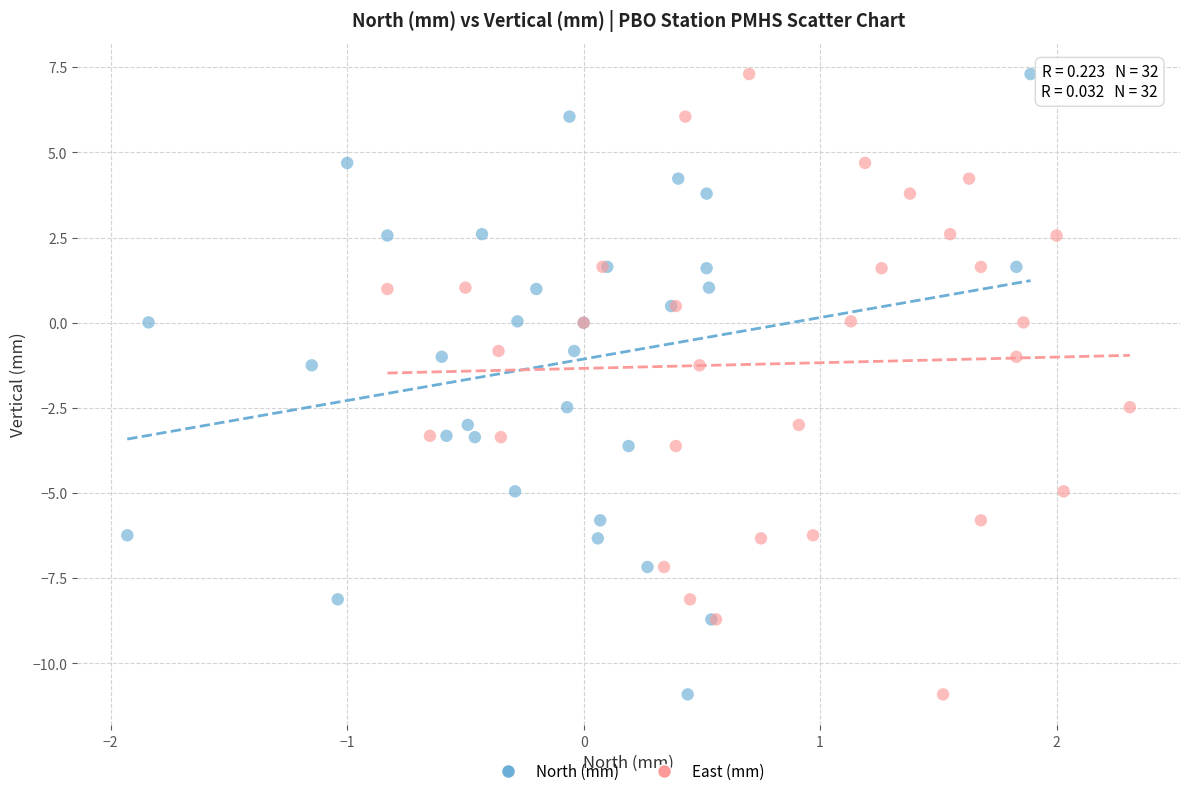

What are all the series names shown in the legend?

North (mm), East (mm)